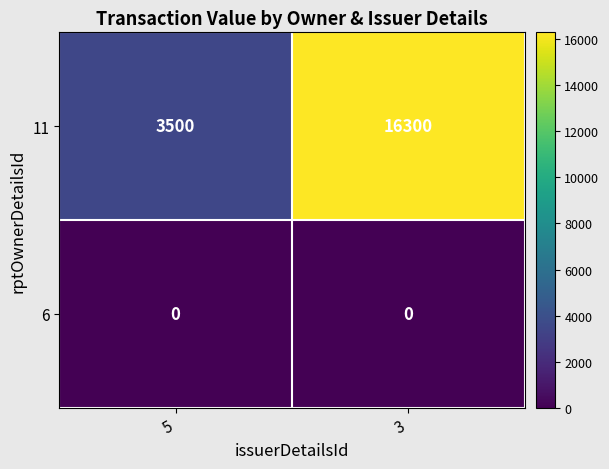

What is the total value across all series at 5?

3500